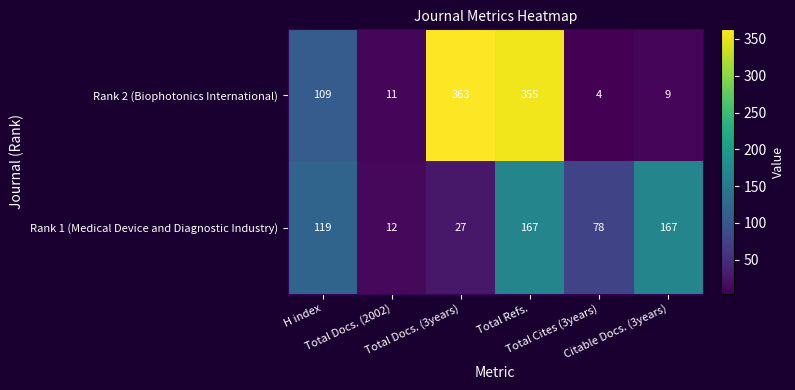

Which category has the highest value across all series?

Total Docs. (3years)